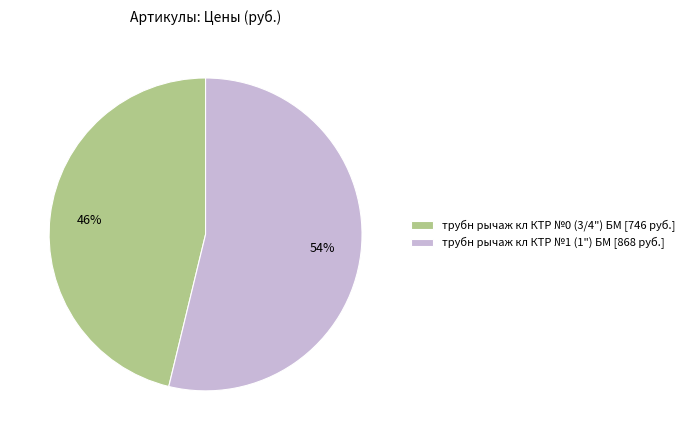

To the nearest percent, what is the average slice percentage?

50%